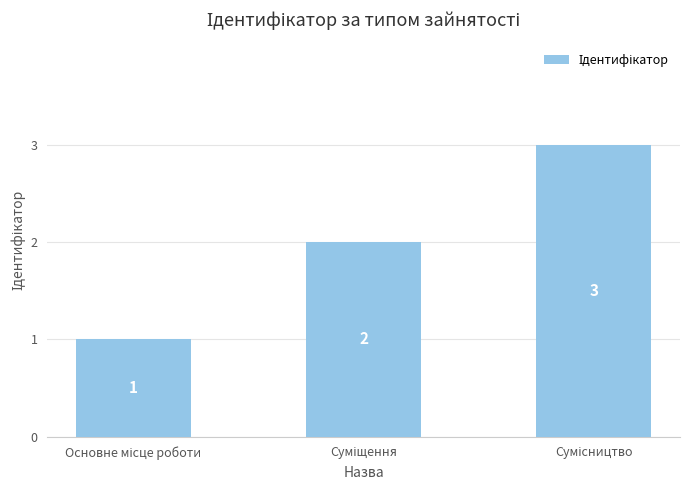

Count the values in the range 1 to 3.

3